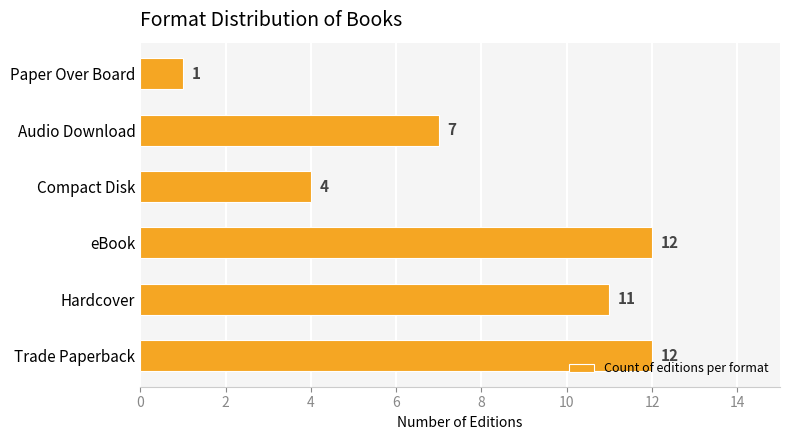

Where is the data nearest to the value 6?

Audio Download